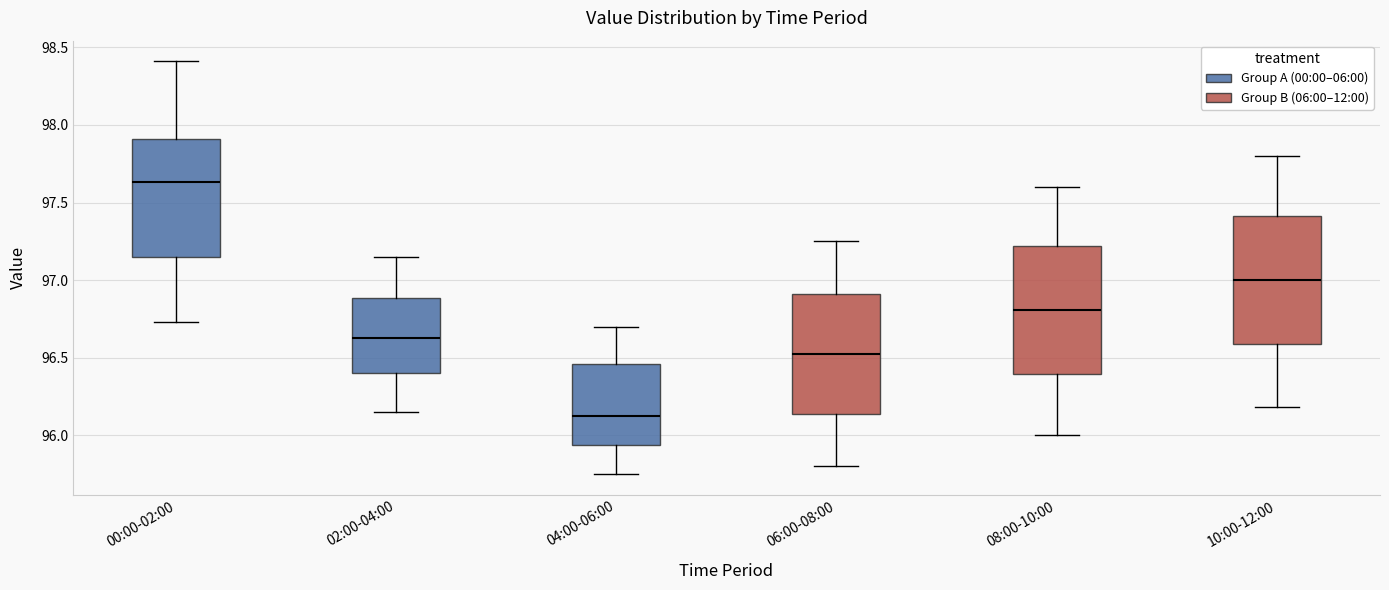

Where does the lower whisker of the box for 00:00-02:00 end on the y-axis? The values are not printed on the chart, so give them approximately, as read against the axis.

96.75